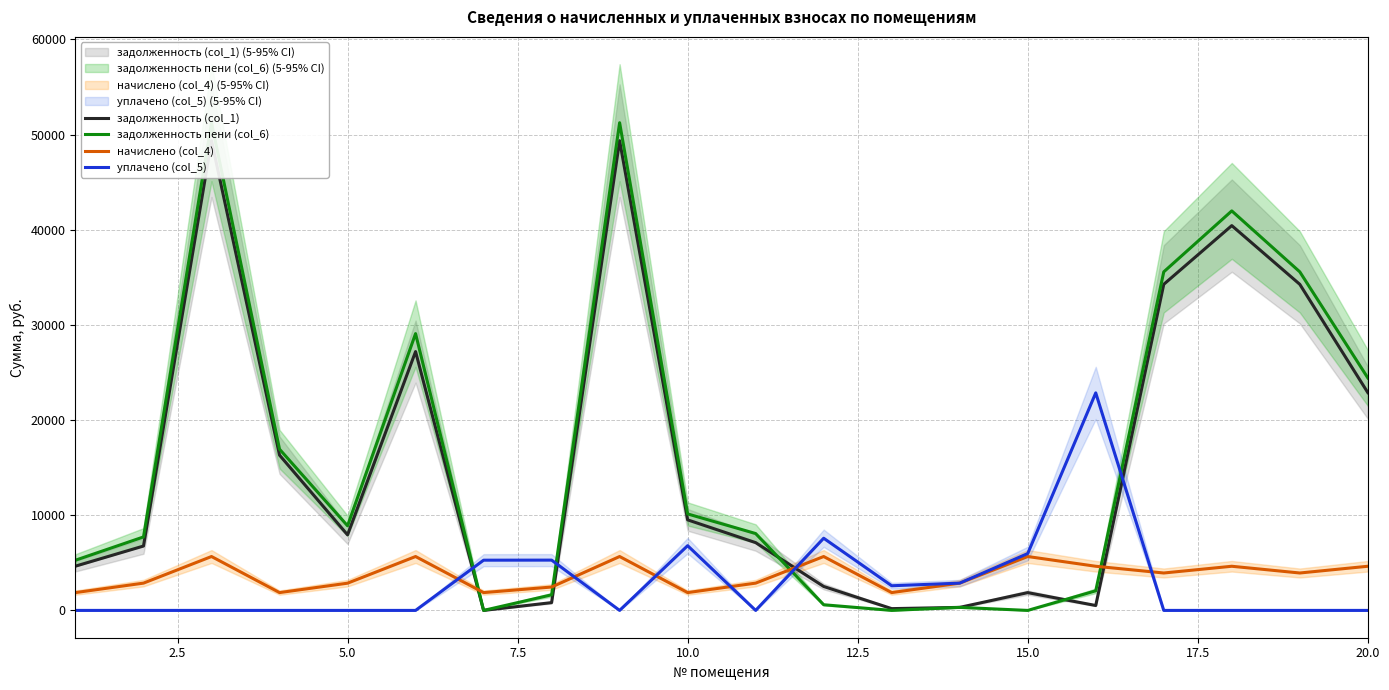

What is the average value of the уплачено (col_5) series?

2961.9